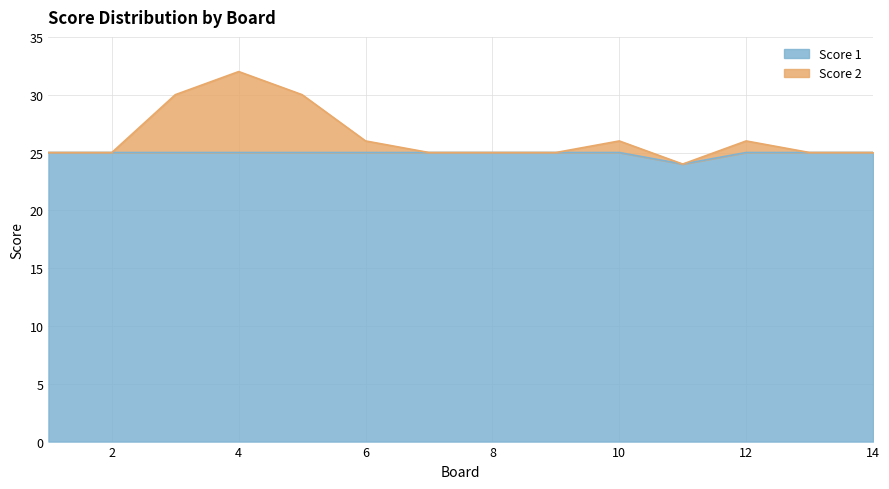

True or false: Score 2 and Score 1 intersect in this chart.

False